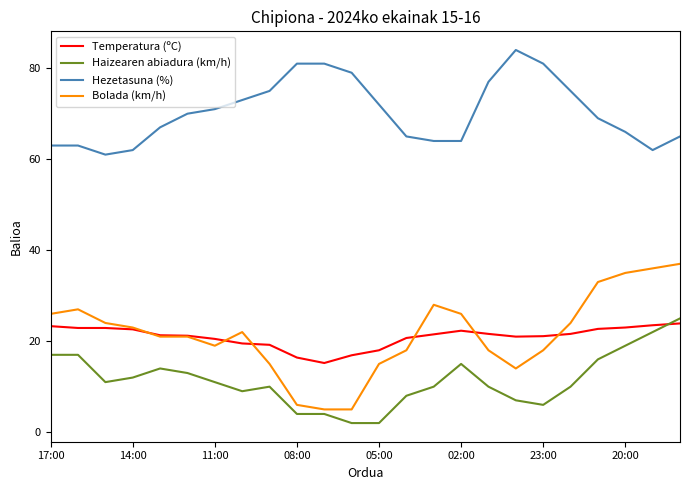

What is the average value of the Haizearen abiadura (km/h) series?

11.4